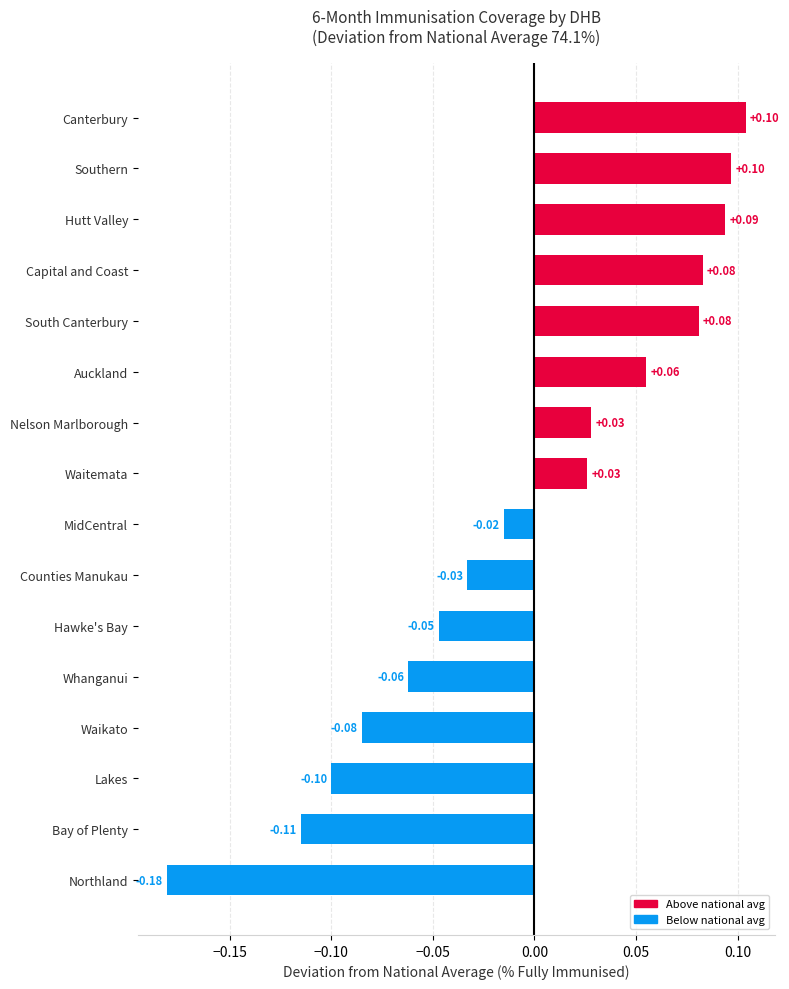

Does the chart contain any negative values?

Yes